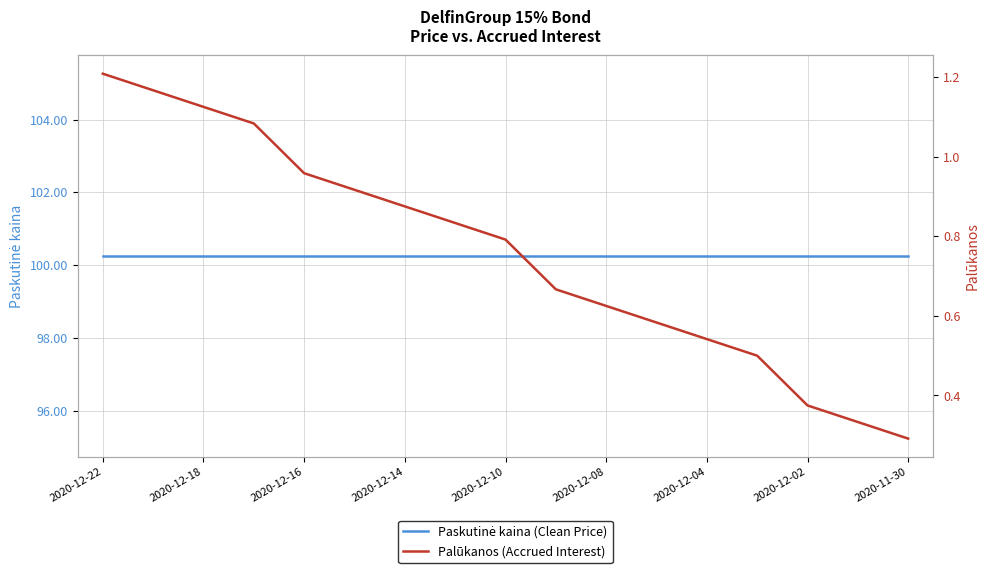

Rank the series by their maximum value, from highest to lowest.

Paskutinė kaina (Clean Price), Palūkanos (Accrued Interest)